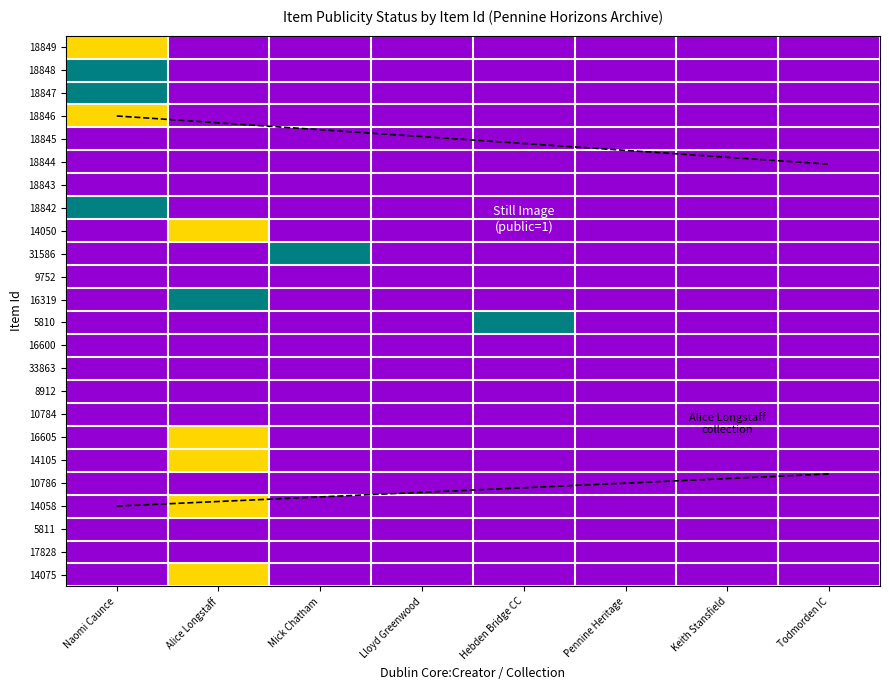

Which category has the lowest value across all series?

Alice Longstaff